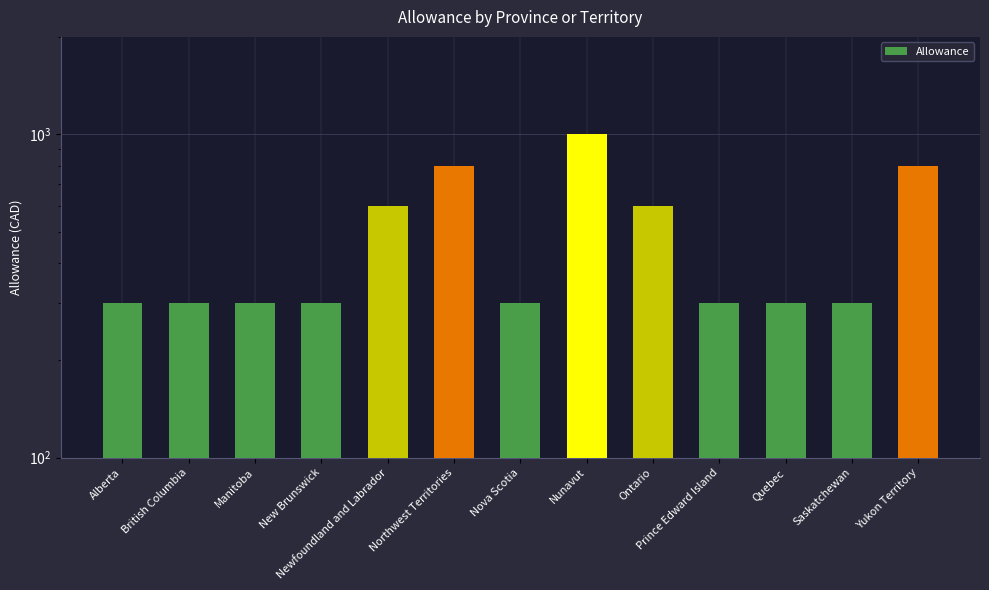

The value at Northwest Territories is 800. True or false?

True